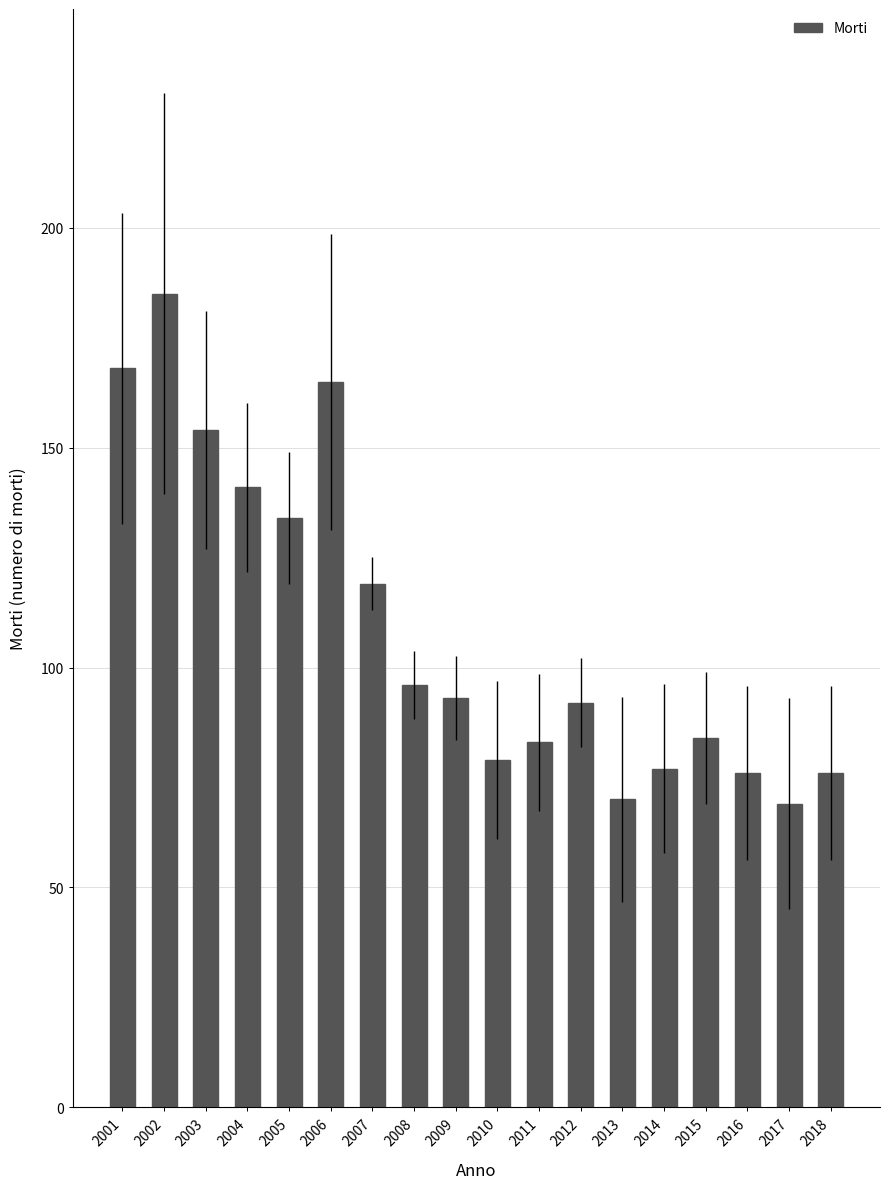

What is the average value?

109